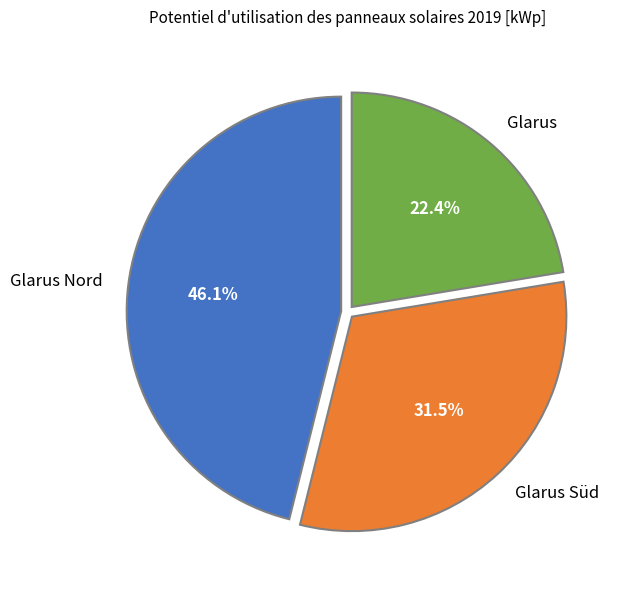

Which has a higher value, Glarus or Glarus Süd?

Glarus Süd